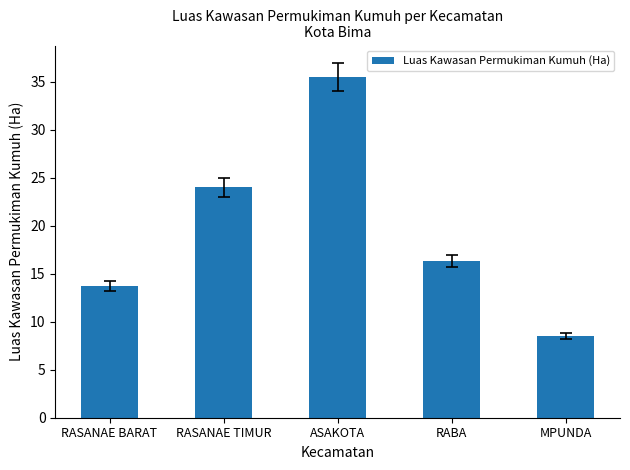

How many distinct data groups are displayed?

1